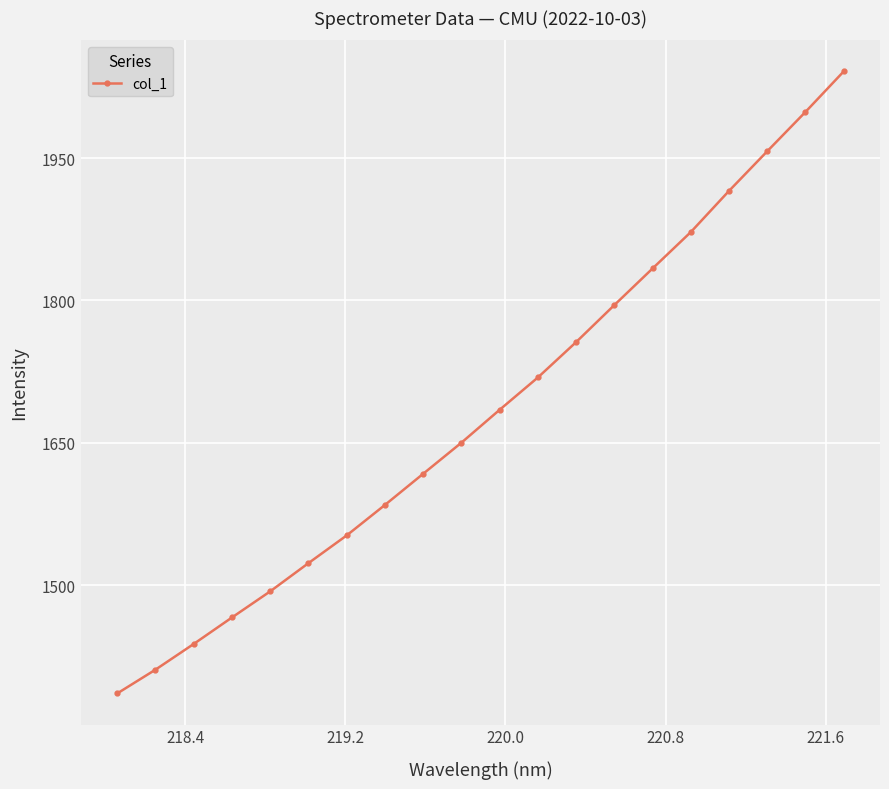

What is the value of the 7th point from the left?

1552.5